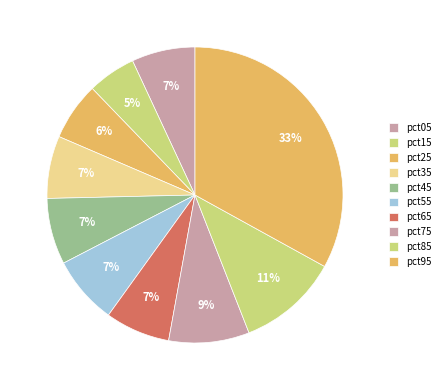

What is the largest slice in the pie chart?

pct95